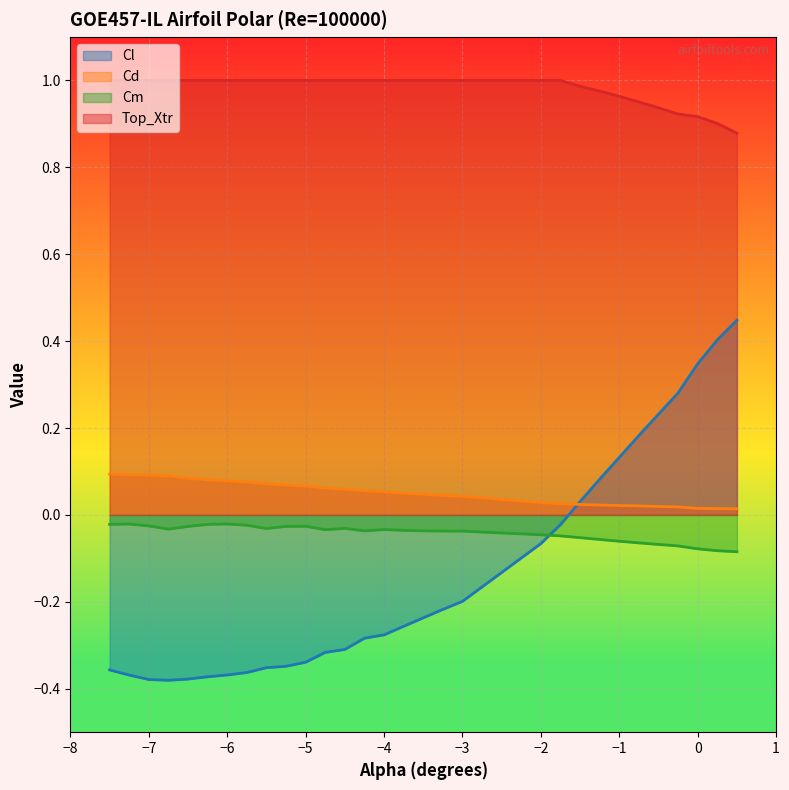

True or false: Cd and Top_Xtr cross at least once.

False